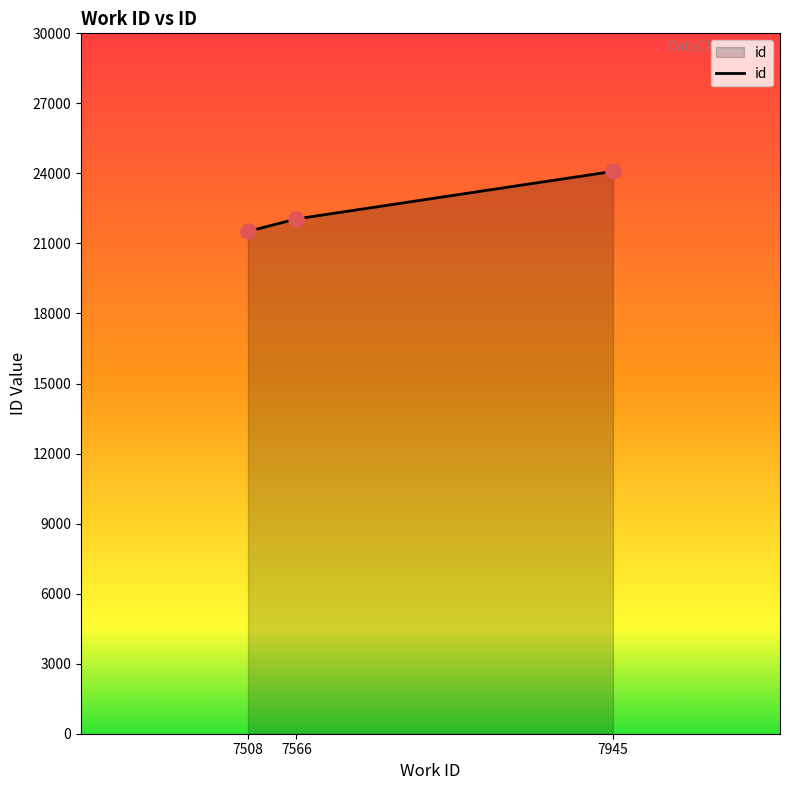

What is the change in value from 7508 to 7566?

+533